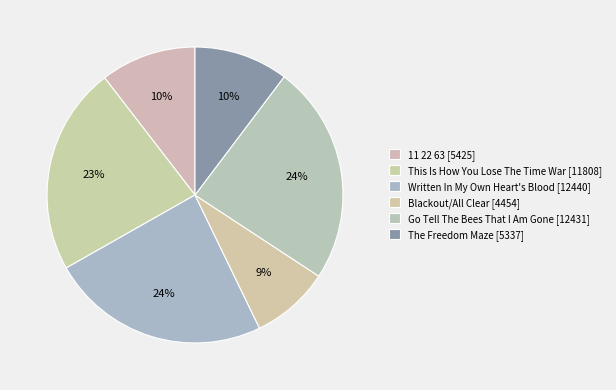

How many segments does this pie chart have?

6